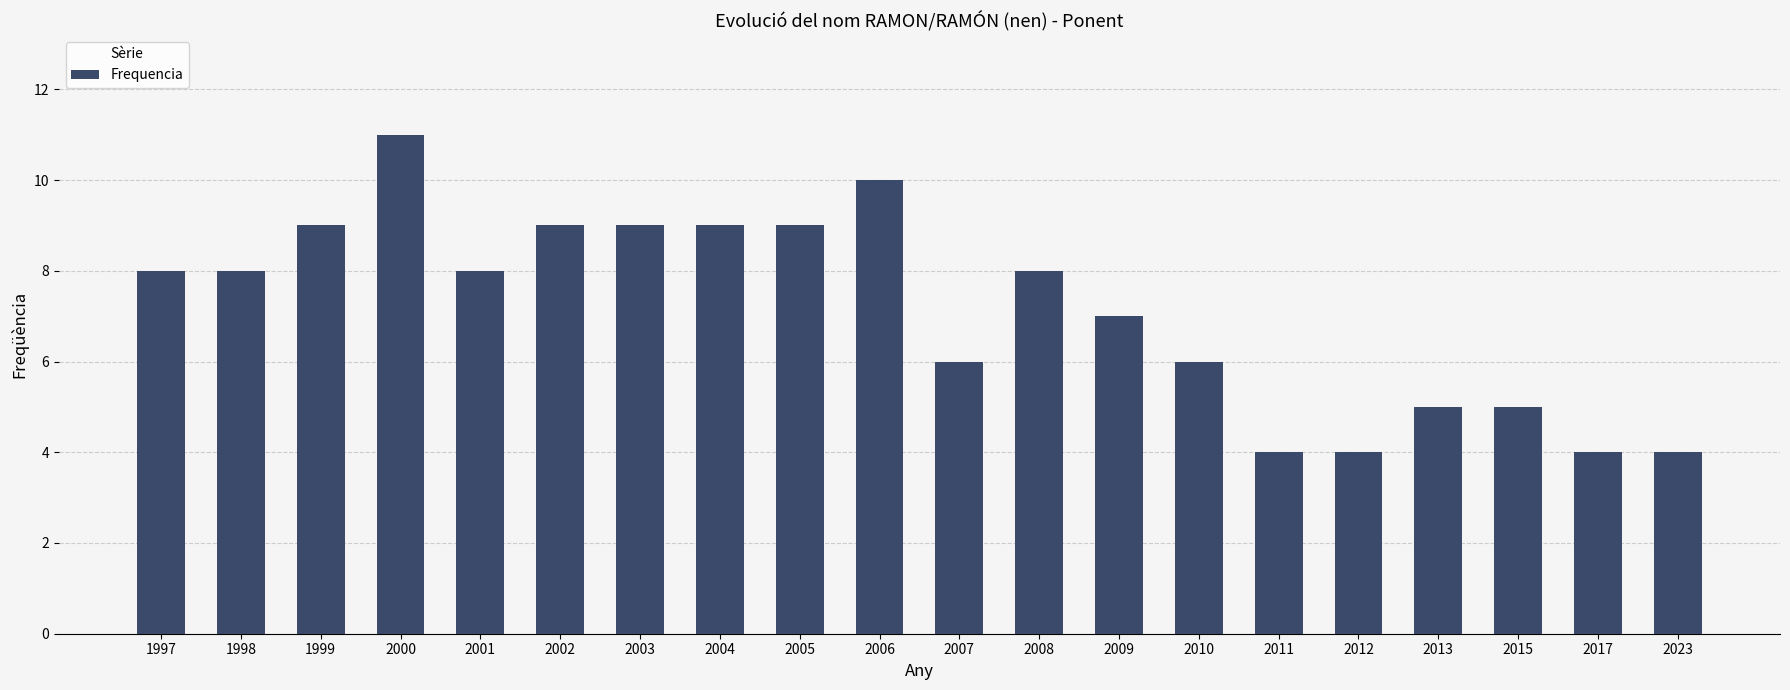

How many bars are there in total?

20